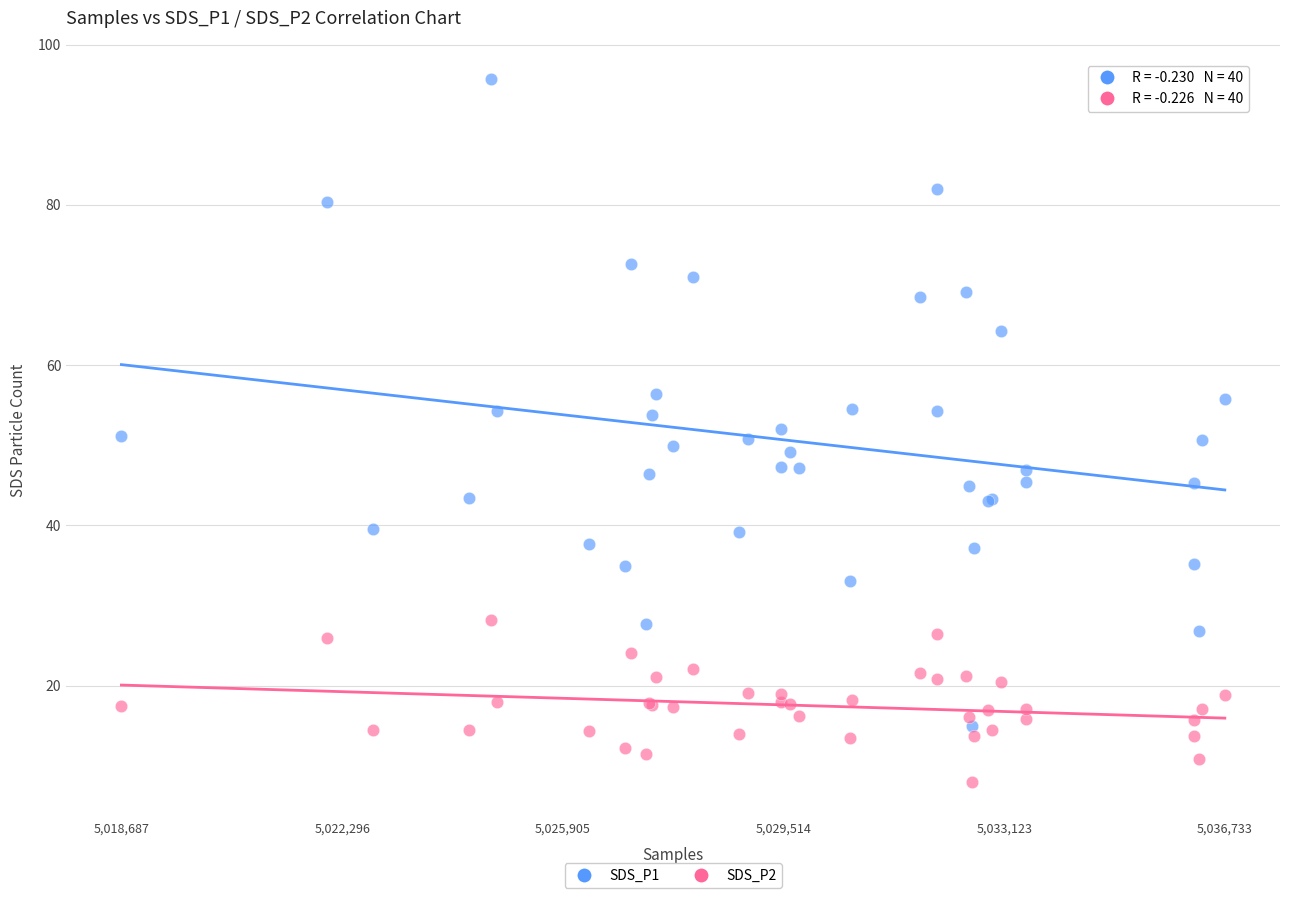

Which series reaches the maximum Y coordinate?

SDS_P1